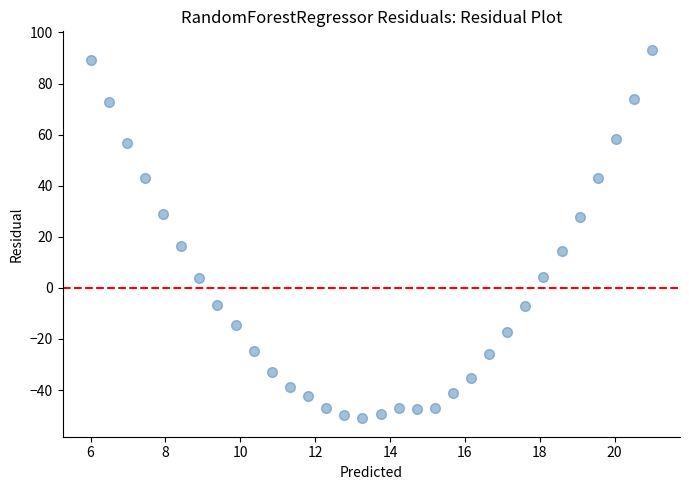

What is the range of Y values (max minus min)?

144.3